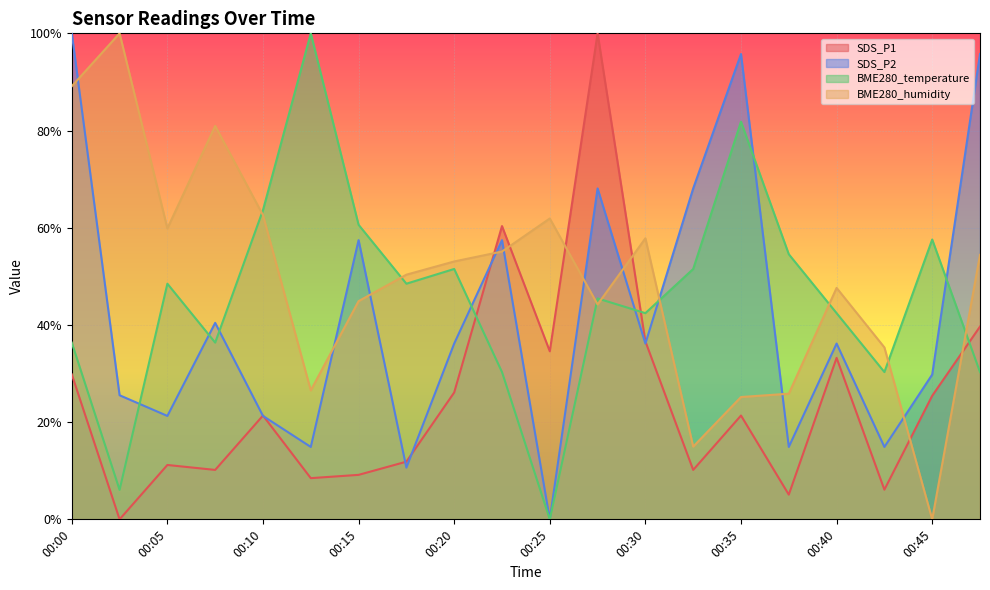

Read the SDS_P2 value at 00:32.

0.7